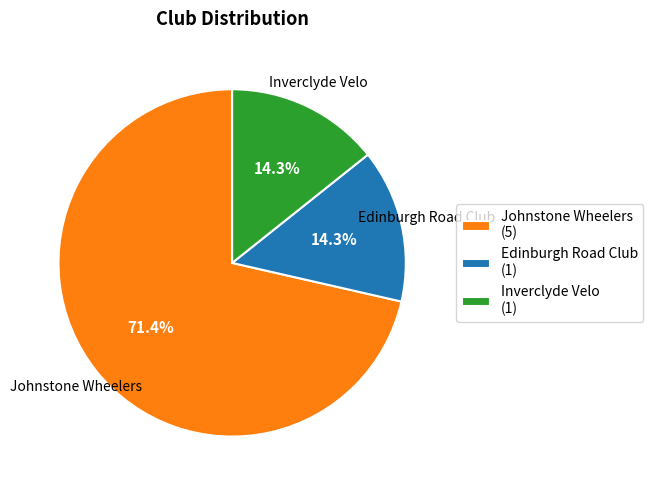

What percentage is NOT represented by Edinburgh Road Club (1)?

85.7%